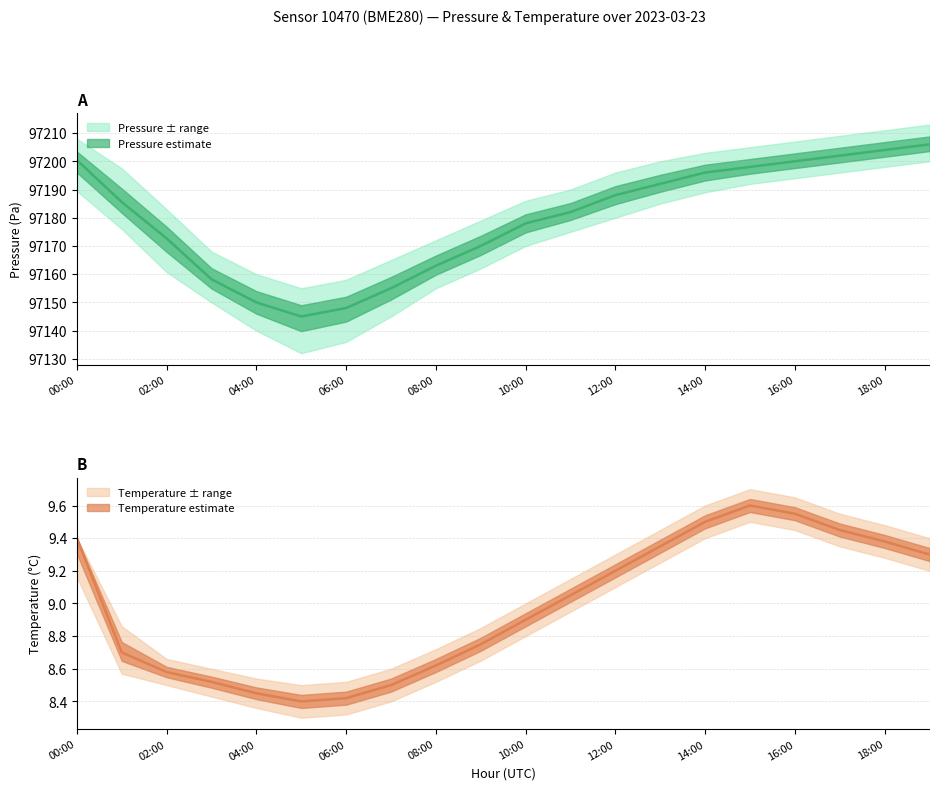

List the labels in order of temperature value, largest first.

15:00, 16:00, 14:00, 17:00, 00:00, 18:00, 13:00, 19:00, 12:00, 11:00, 10:00, 09:00, 01:00, 08:00, 02:00, 03:00, 07:00, 04:00, 06:00, 05:00